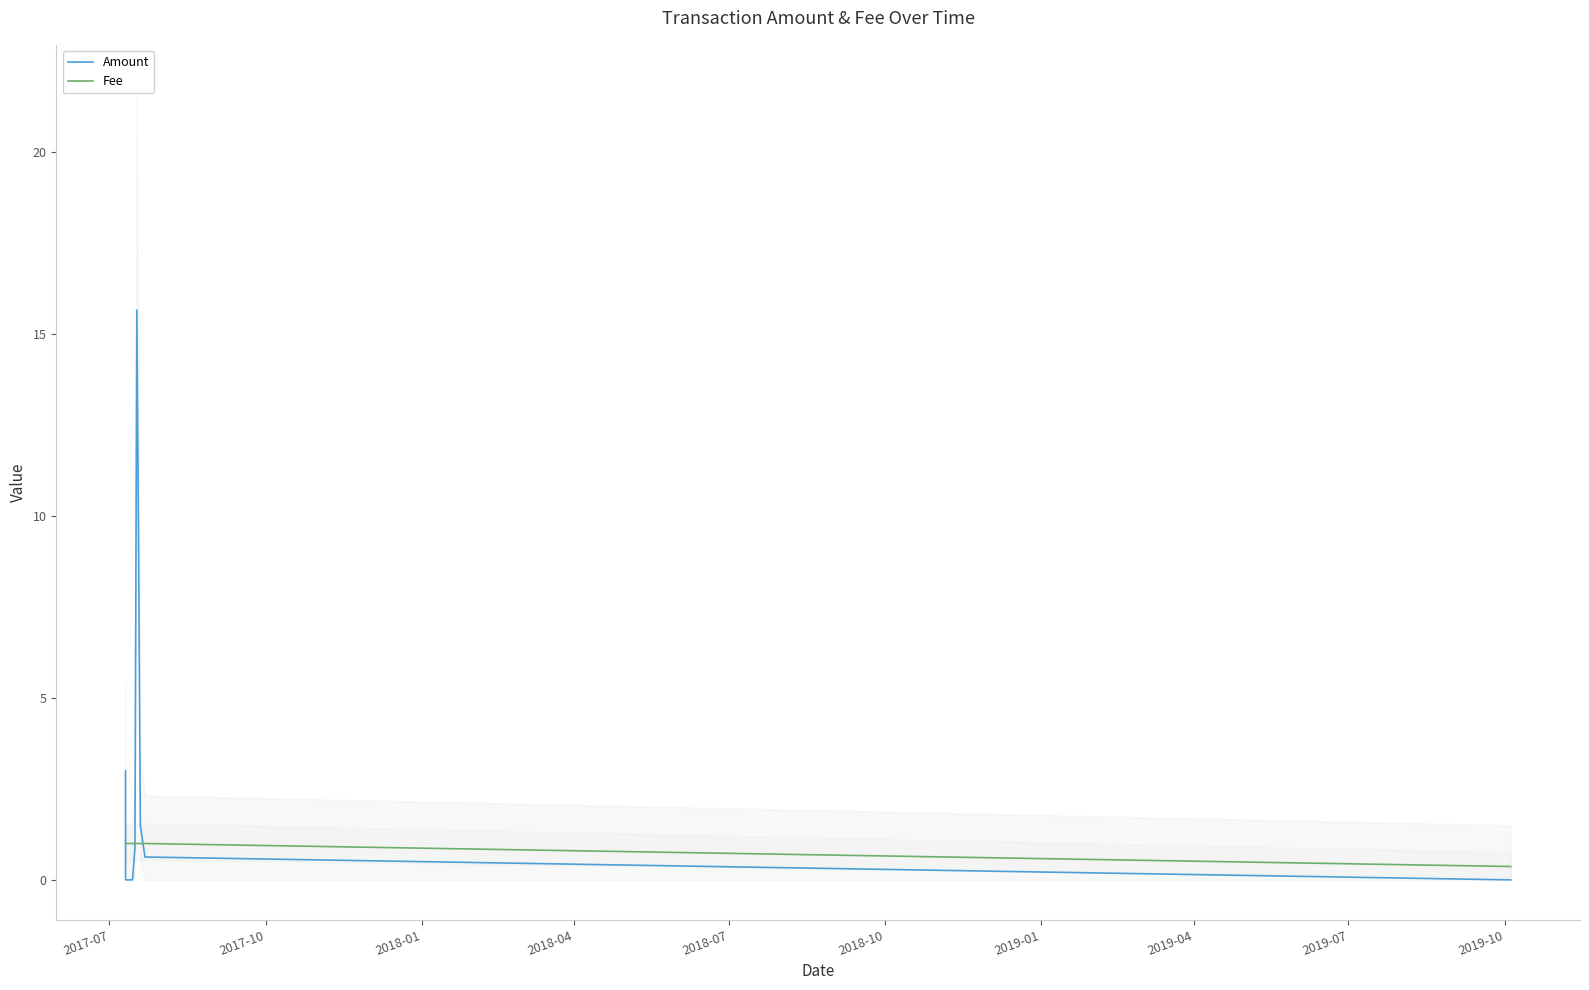

Which series changed the most between 2017-07 and 2018-10?

Amount